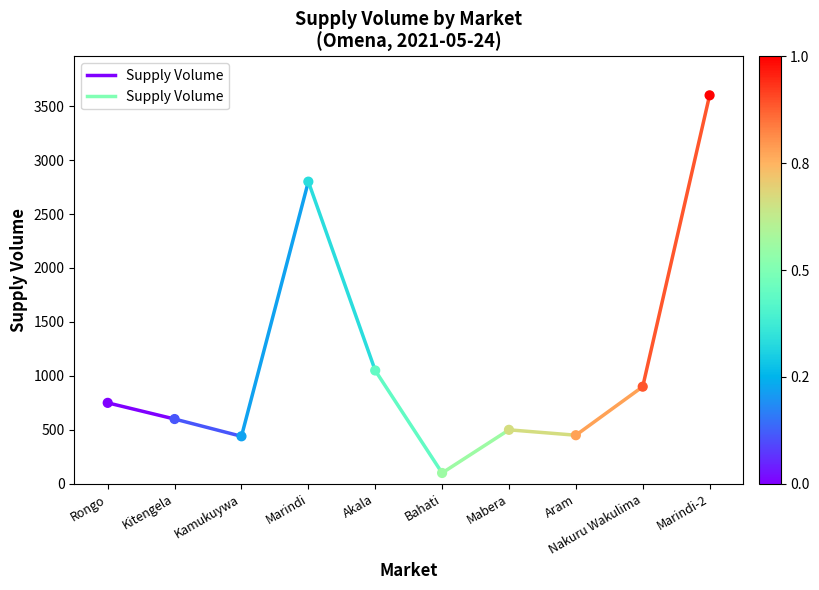

What is the average Y value?

1119